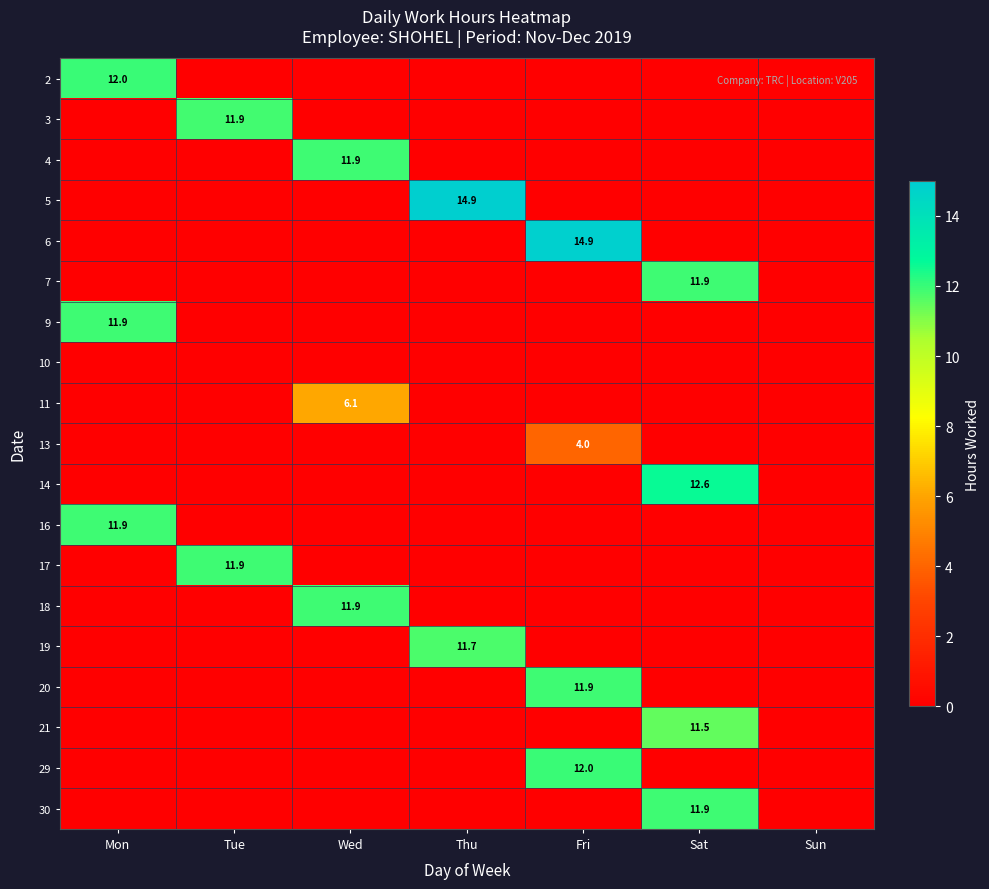

The value of 4 at Wed is 3.8. True or false?

False